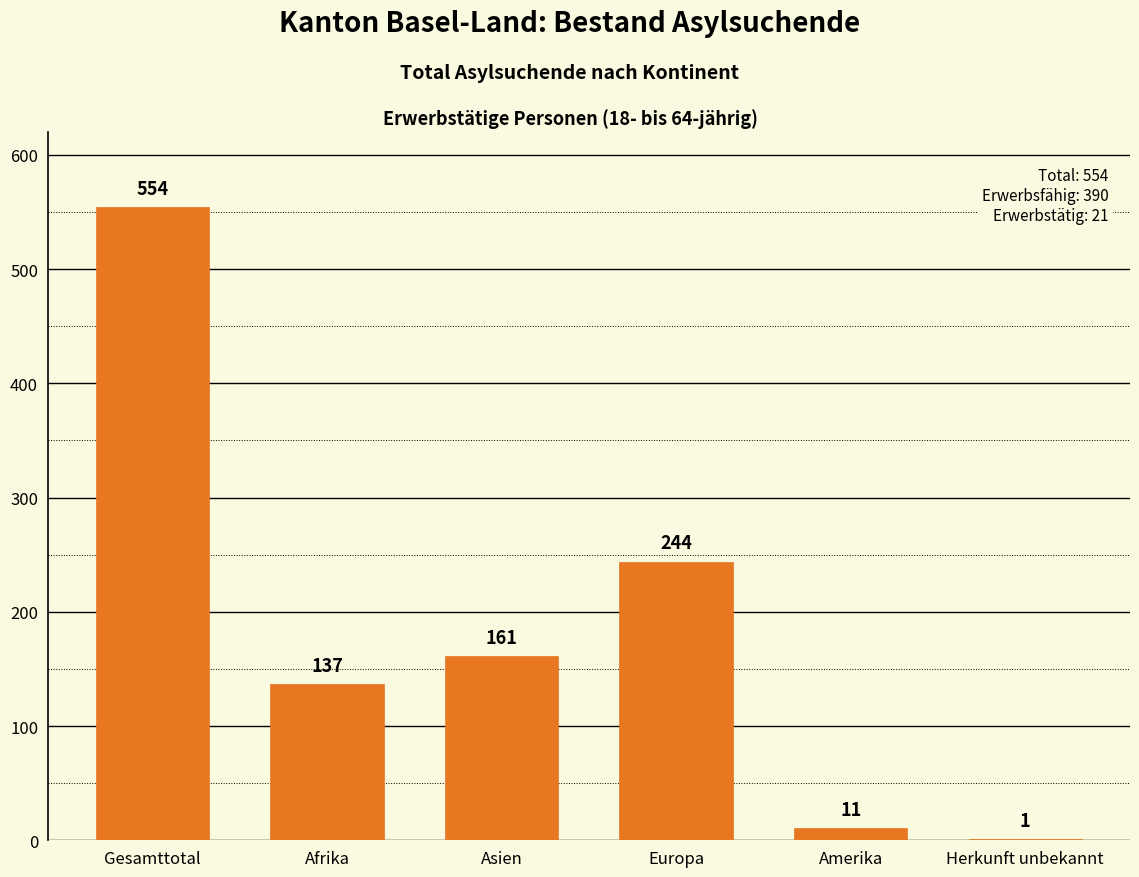

Reading left to right, transcribe all the data shown in this chart.

Gesamttotal=554	Afrika=137	Asien=161	Europa=244	Amerika=11	Herkunft unbekannt=1